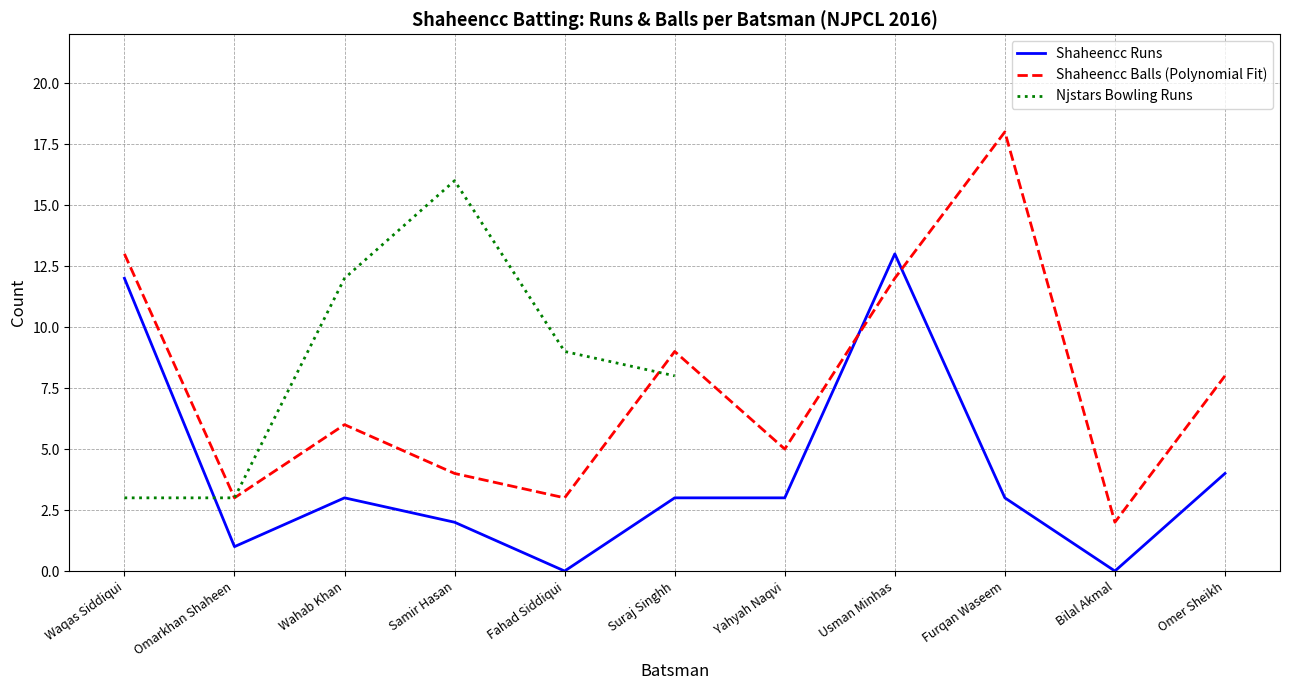

At which label does Shaheencc Balls (Polynomial Fit) reach its peak?

Furqan Waseem